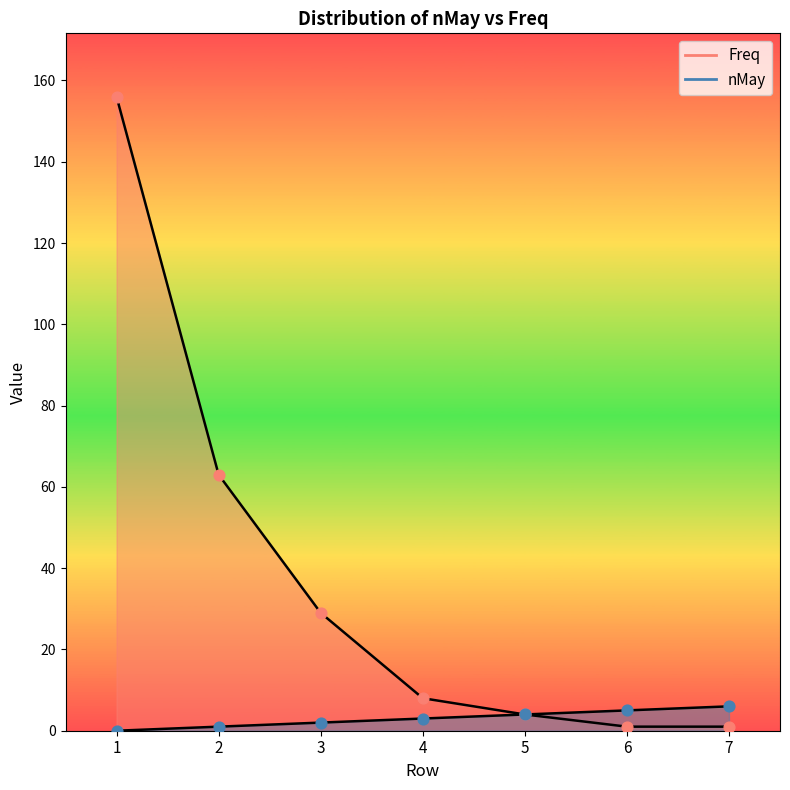

Which series has the largest total across all categories?

Freq